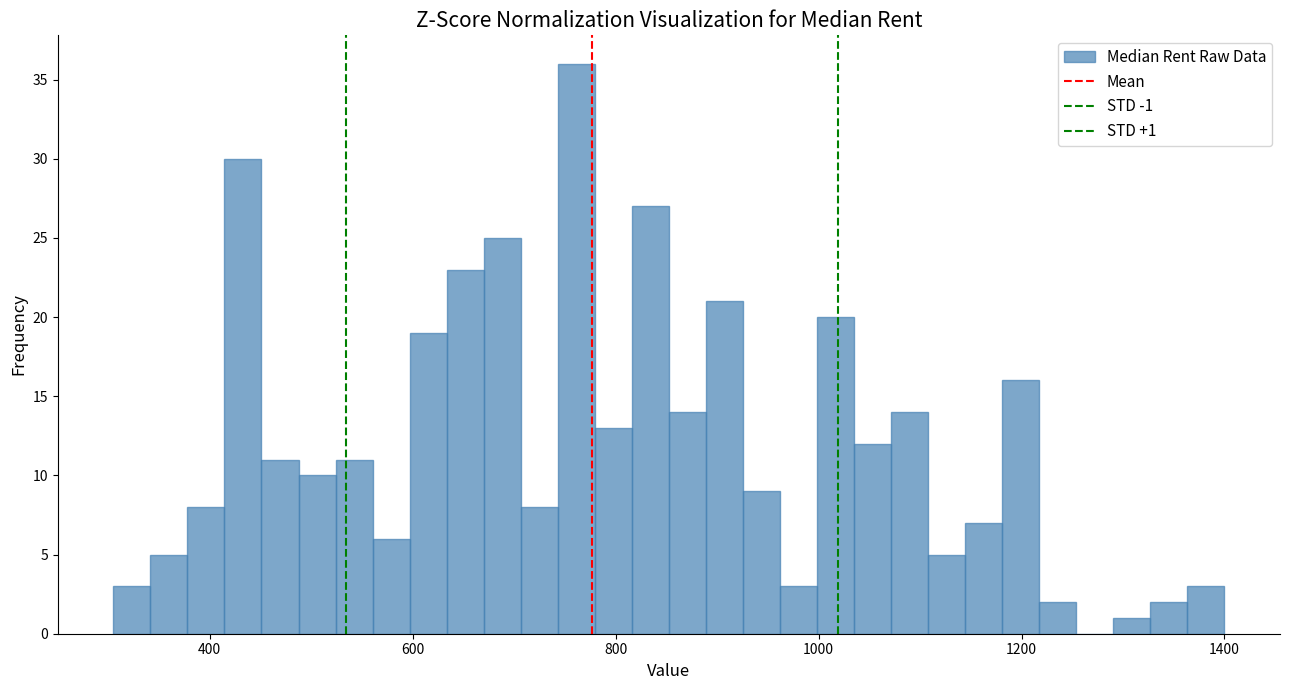

Read against the x-axis, roughly where is the centre of the tallest bar?

760